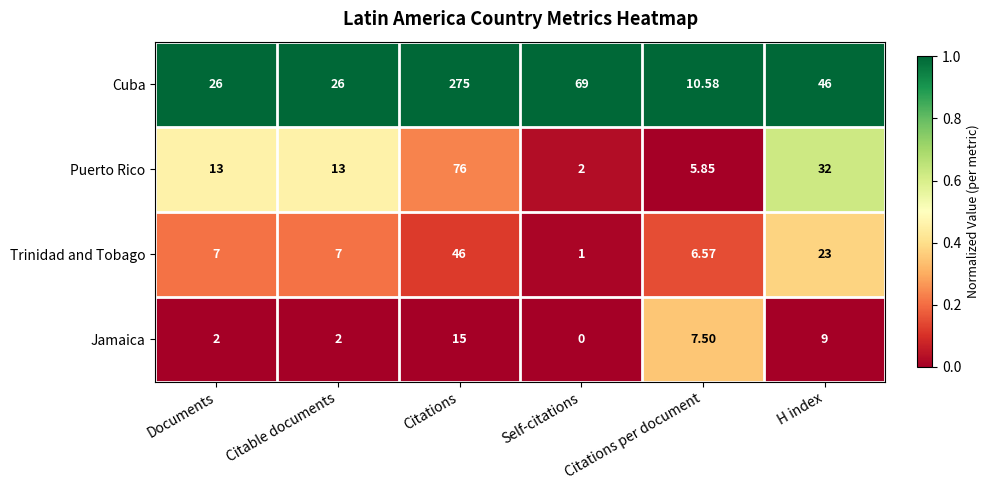

Which series has the largest range (max minus min)?

Cuba